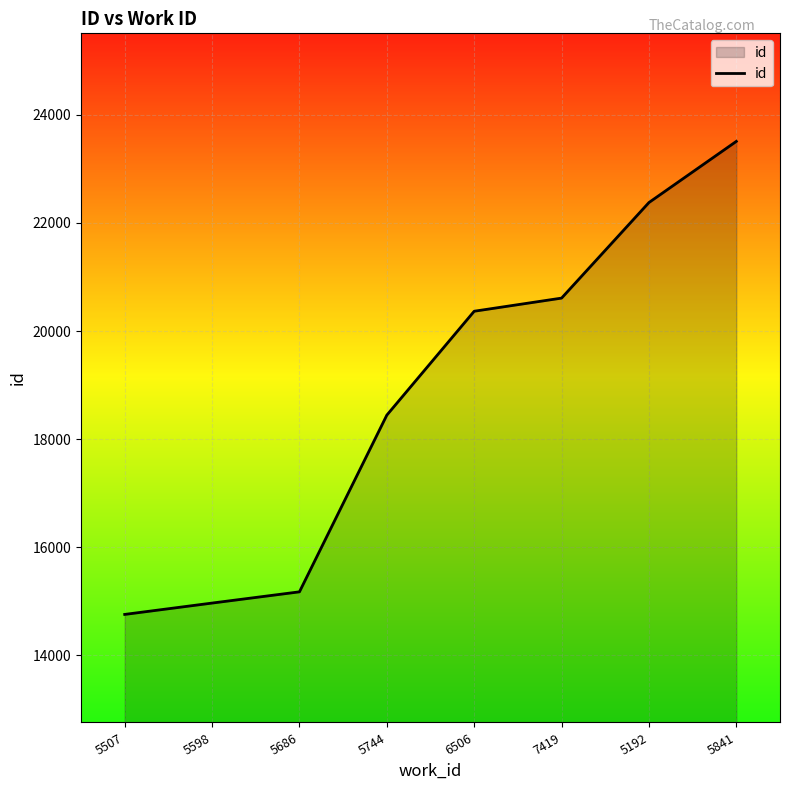

What is the difference between the maximum and second lowest values?

8546